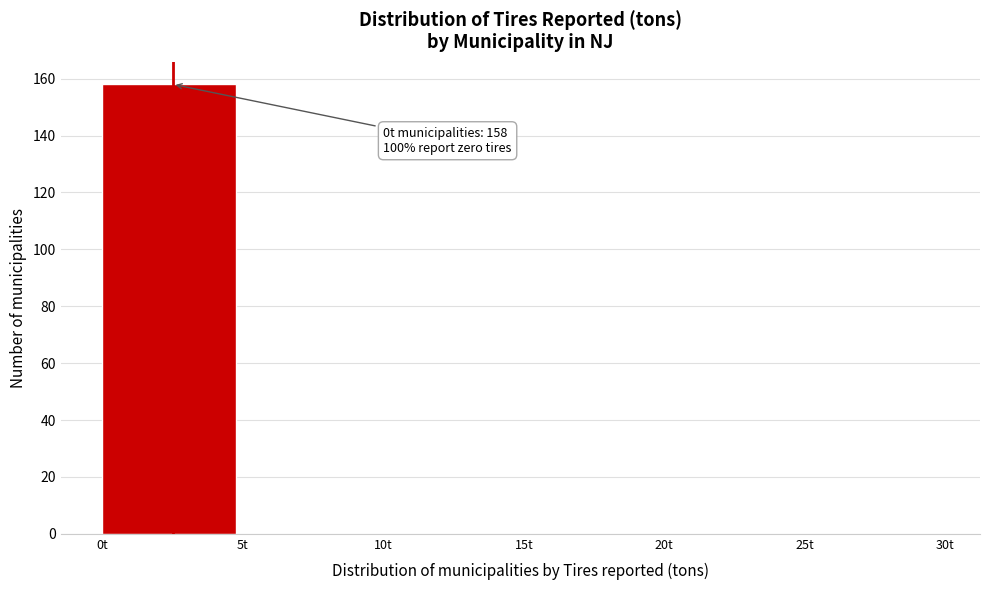

Over which range of the x-axis is the bar tallest?

0 to 5